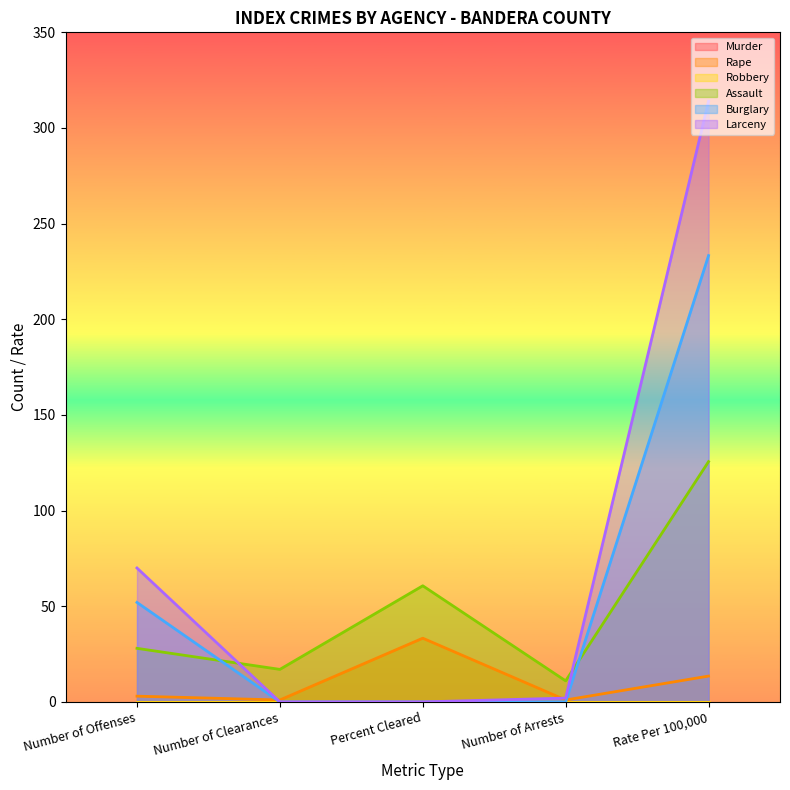

The value of Burglary at Number of Offenses is 69.1. True or false?

False